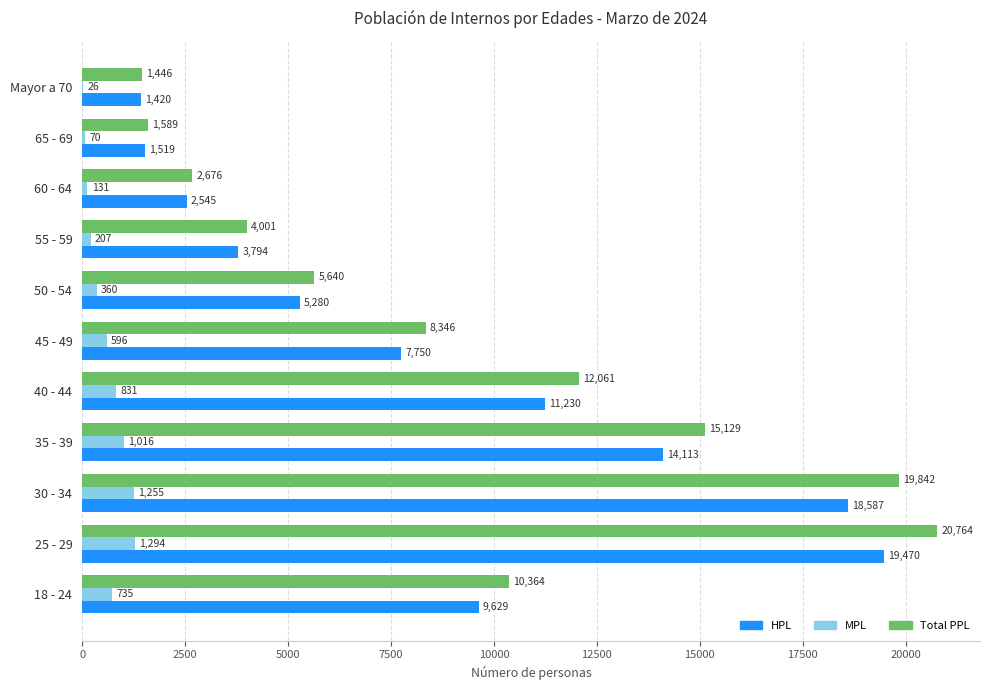

Which series changed the most between 35 - 39 and 50 - 54?

Total PPL